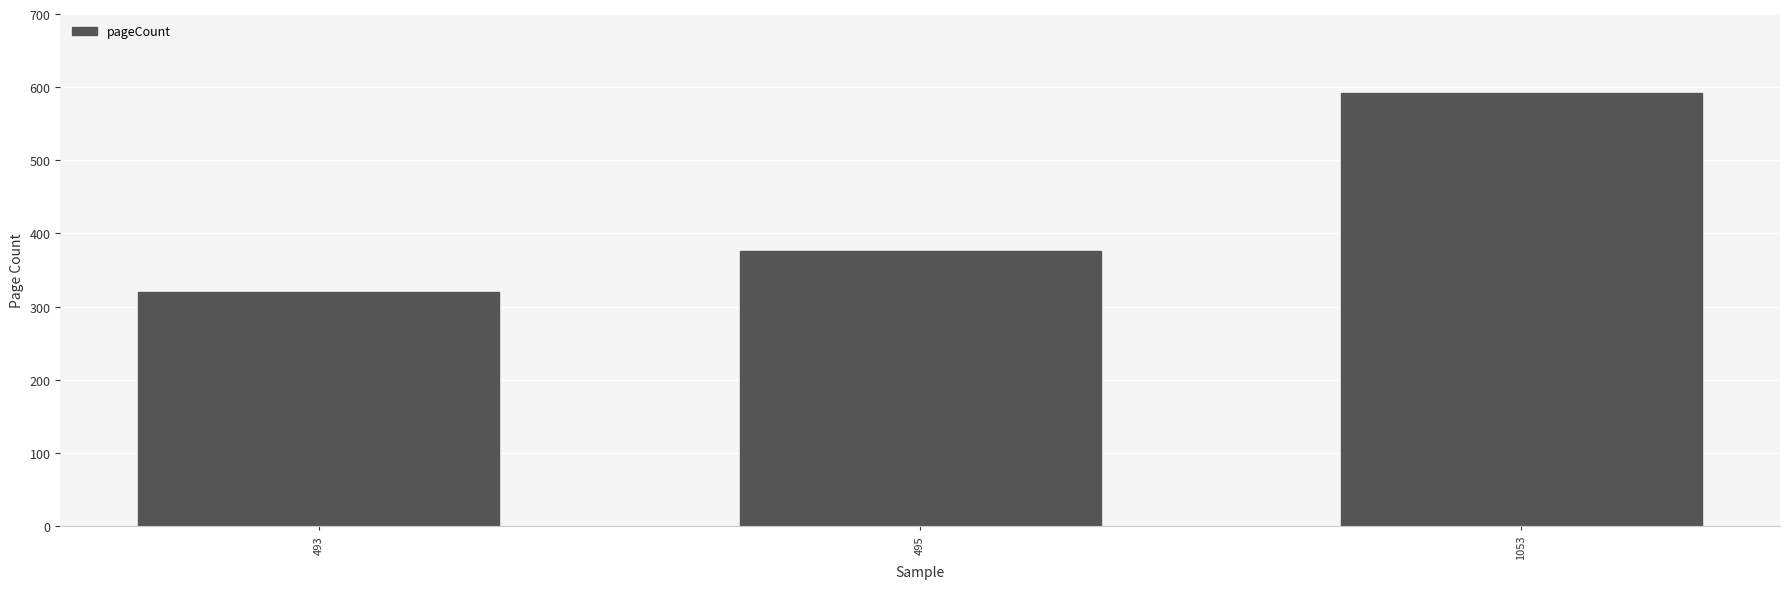

List the labels in order of value, largest first.

1053, 495, 493